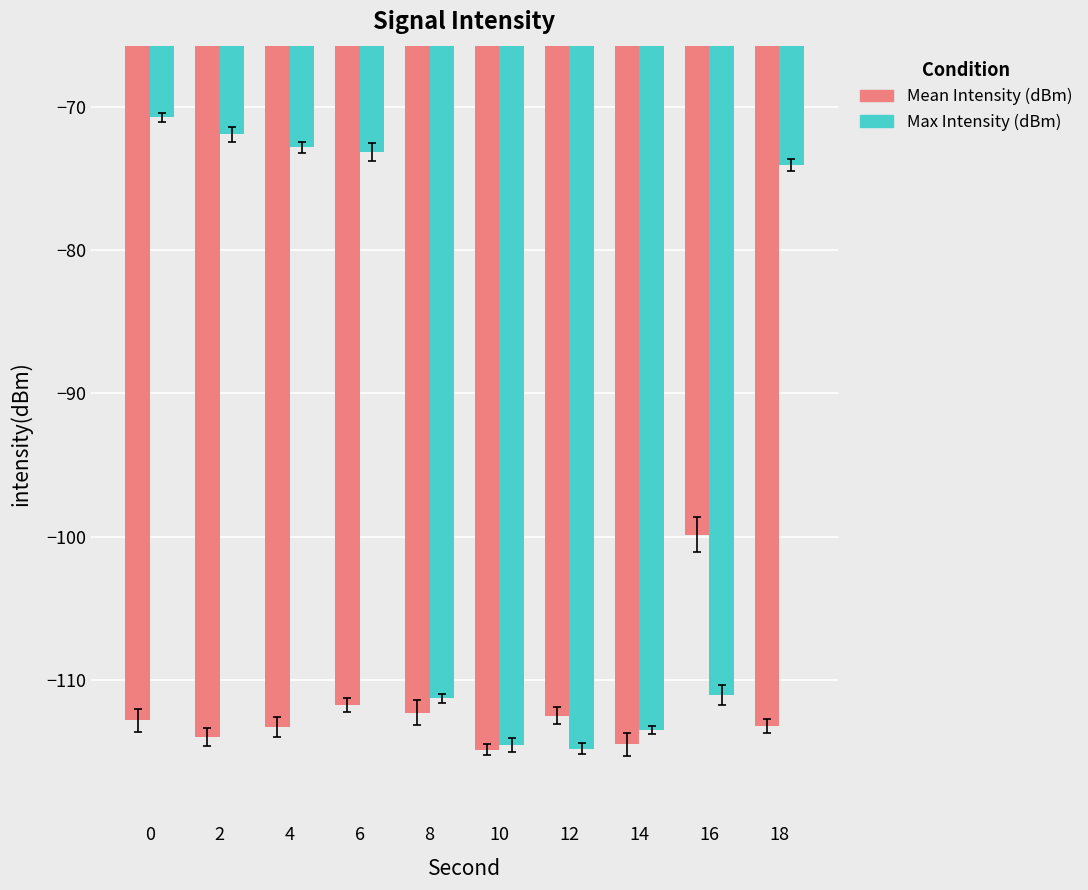

What is the approximate value of Max Intensity (dBm) at 8?

-111.3